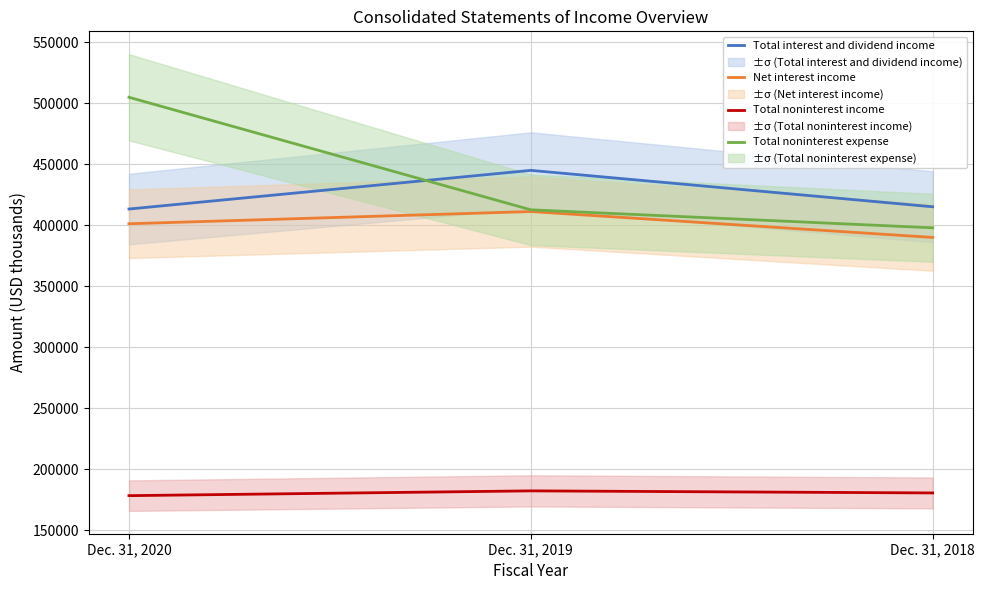

Is it true that Total noninterest expense equals 708851 at Dec. 31, 2018?

False